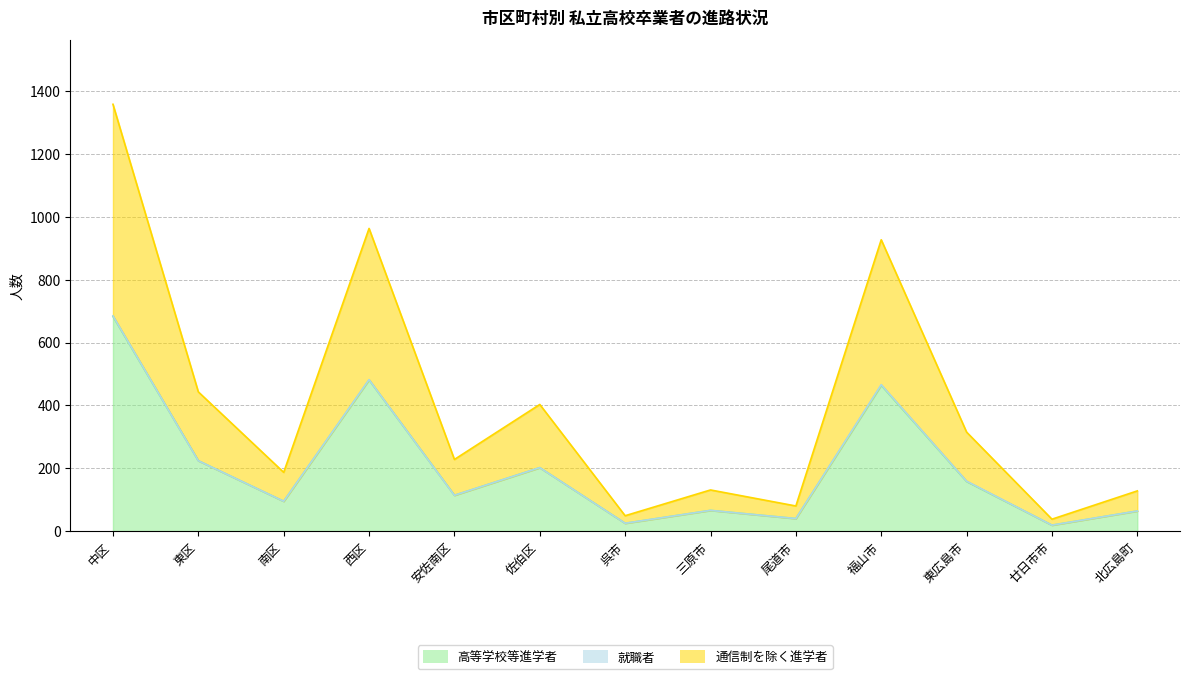

Reading left to right, transcribe all the data shown in this chart.

高等学校等進学者: 683	224	95	481	114	202	25	66	40	464	158	19	64
通信制を除く進学者: 1358	443	187	963	228	403	49	131	80	927	315	38	128